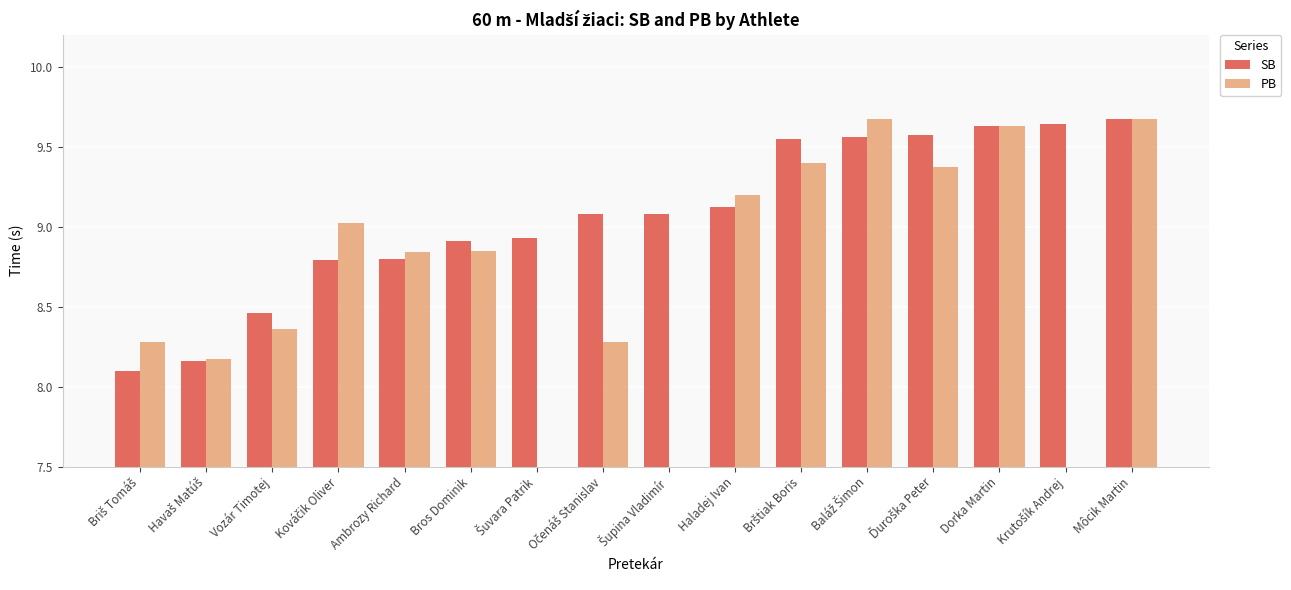

At which label is PB closest to 8?

Havaš Matúš